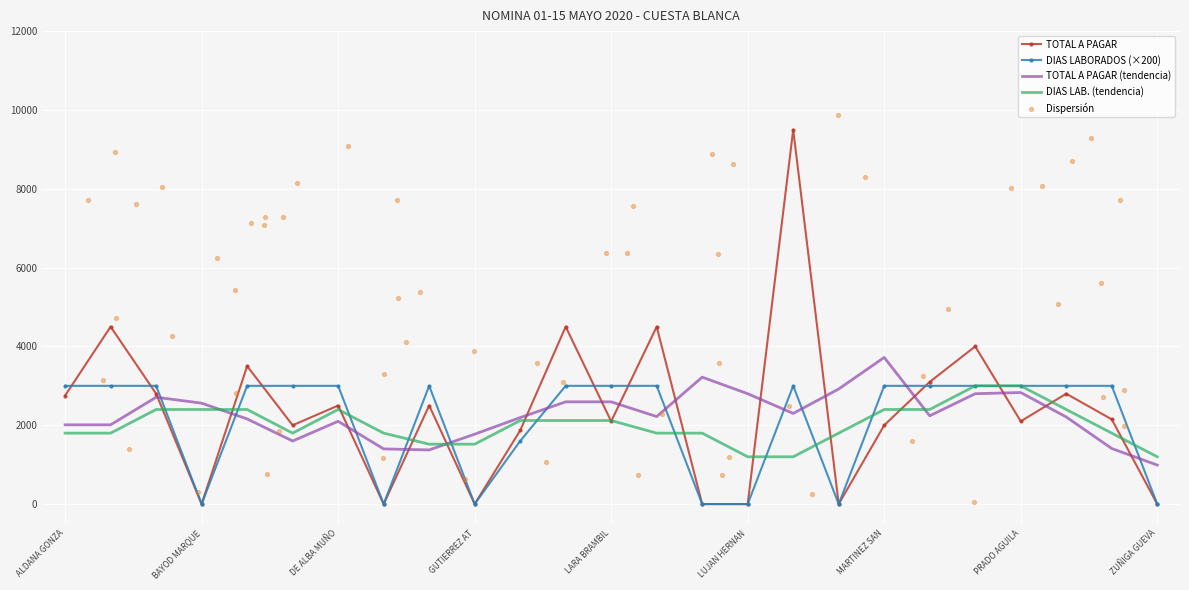

Which series contains the highest Y value?

TOTAL A PAGAR